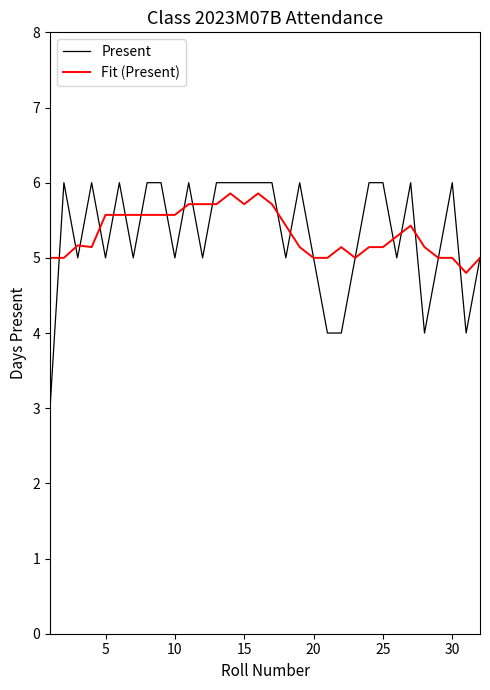

True or false: Present and Fit (Present) cross at least once.

True